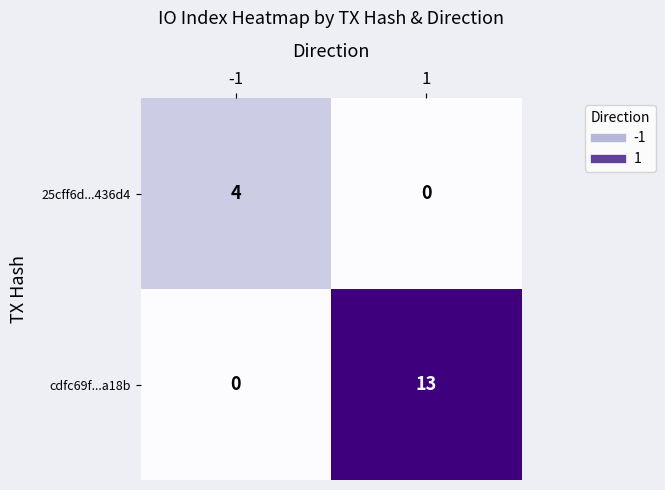

Reading right to left, transcribe all the data shown in this chart.

25cff6d...436d4: 0	4
cdfc69f...a18b: 13	0